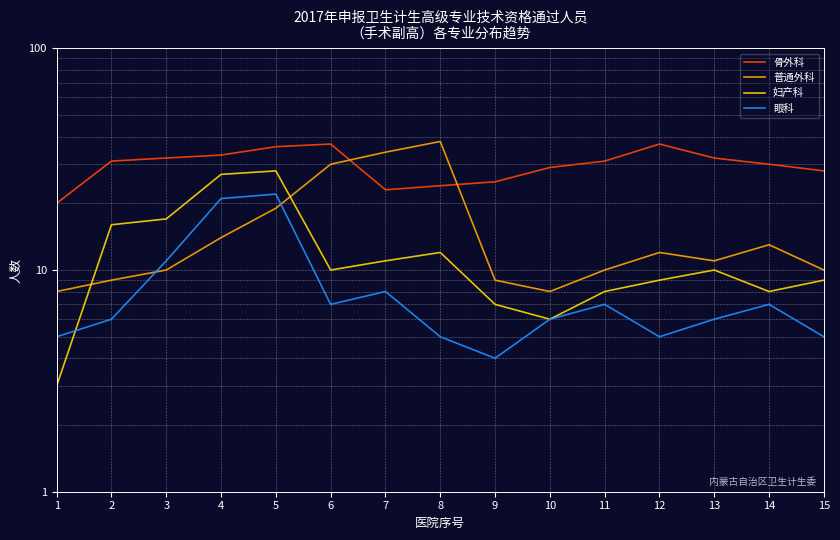

Reading left to right, what are all the values shown in this chart?

骨外科: 20	31	32	33	36	37	23	24	25	29	31	37	32	30	28
普通外科: 8	9	10	14	19	30	34	38	9	8	10	12	11	13	10
妇产科: 3	16	17	27	28	10	11	12	7	6	8	9	10	8	9
眼科: 5	6	11	21	22	7	8	5	4	6	7	5	6	7	5